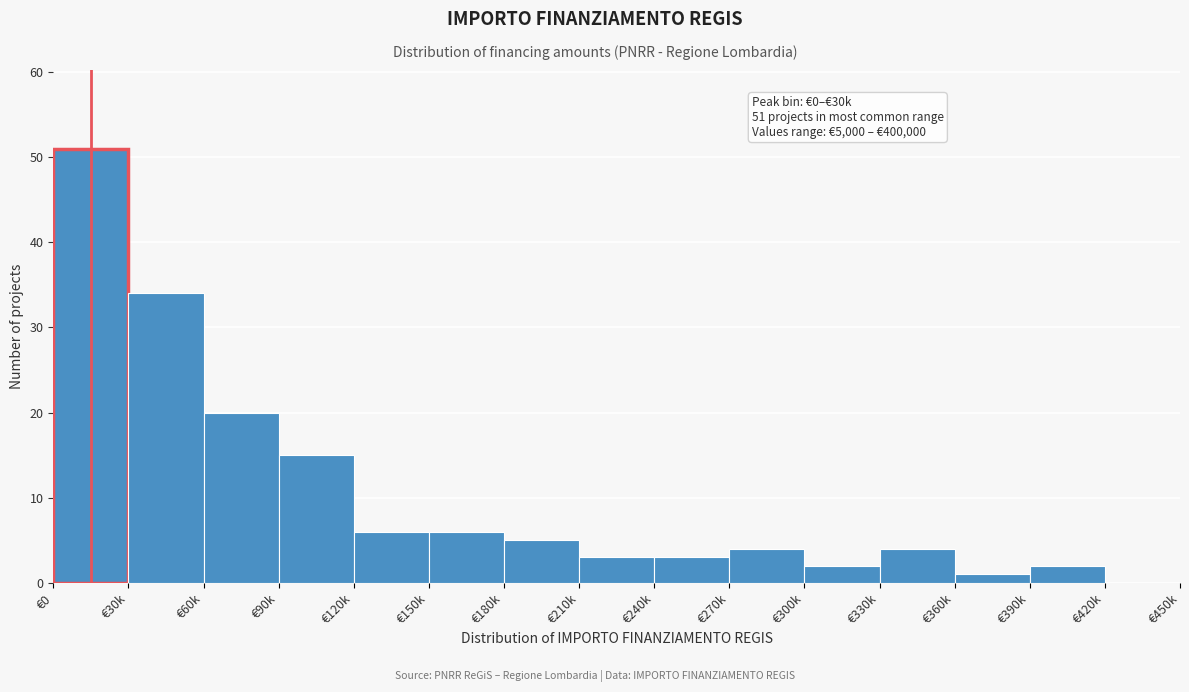

Reading left to right, extract all data points from this chart.

€0=51	€30k=34	€60k=20	€90k=15	€120k=6	€150k=6	€180k=5	€210k=3	€240k=3	€270k=4	€300k=2	€330k=4	€360k=1	€390k=2	€420k=0